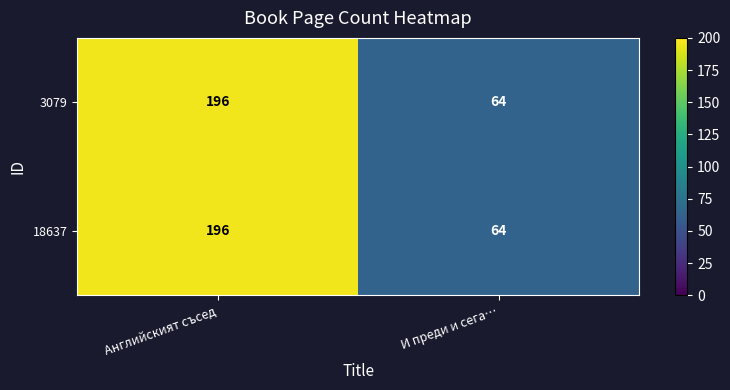

What is the difference between the maximum and minimum values in the 18637 series?

132